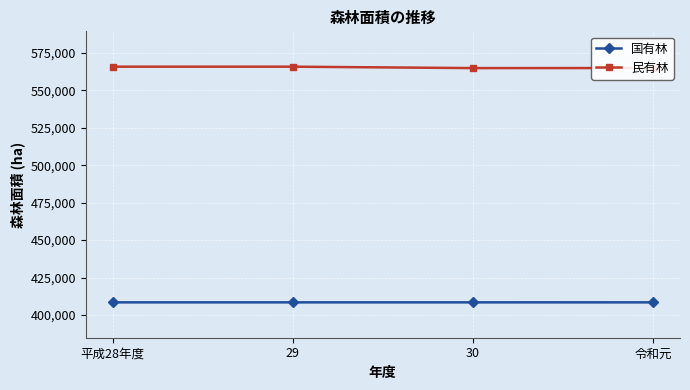

True or false: 民有林 and 国有林 intersect in this chart.

False